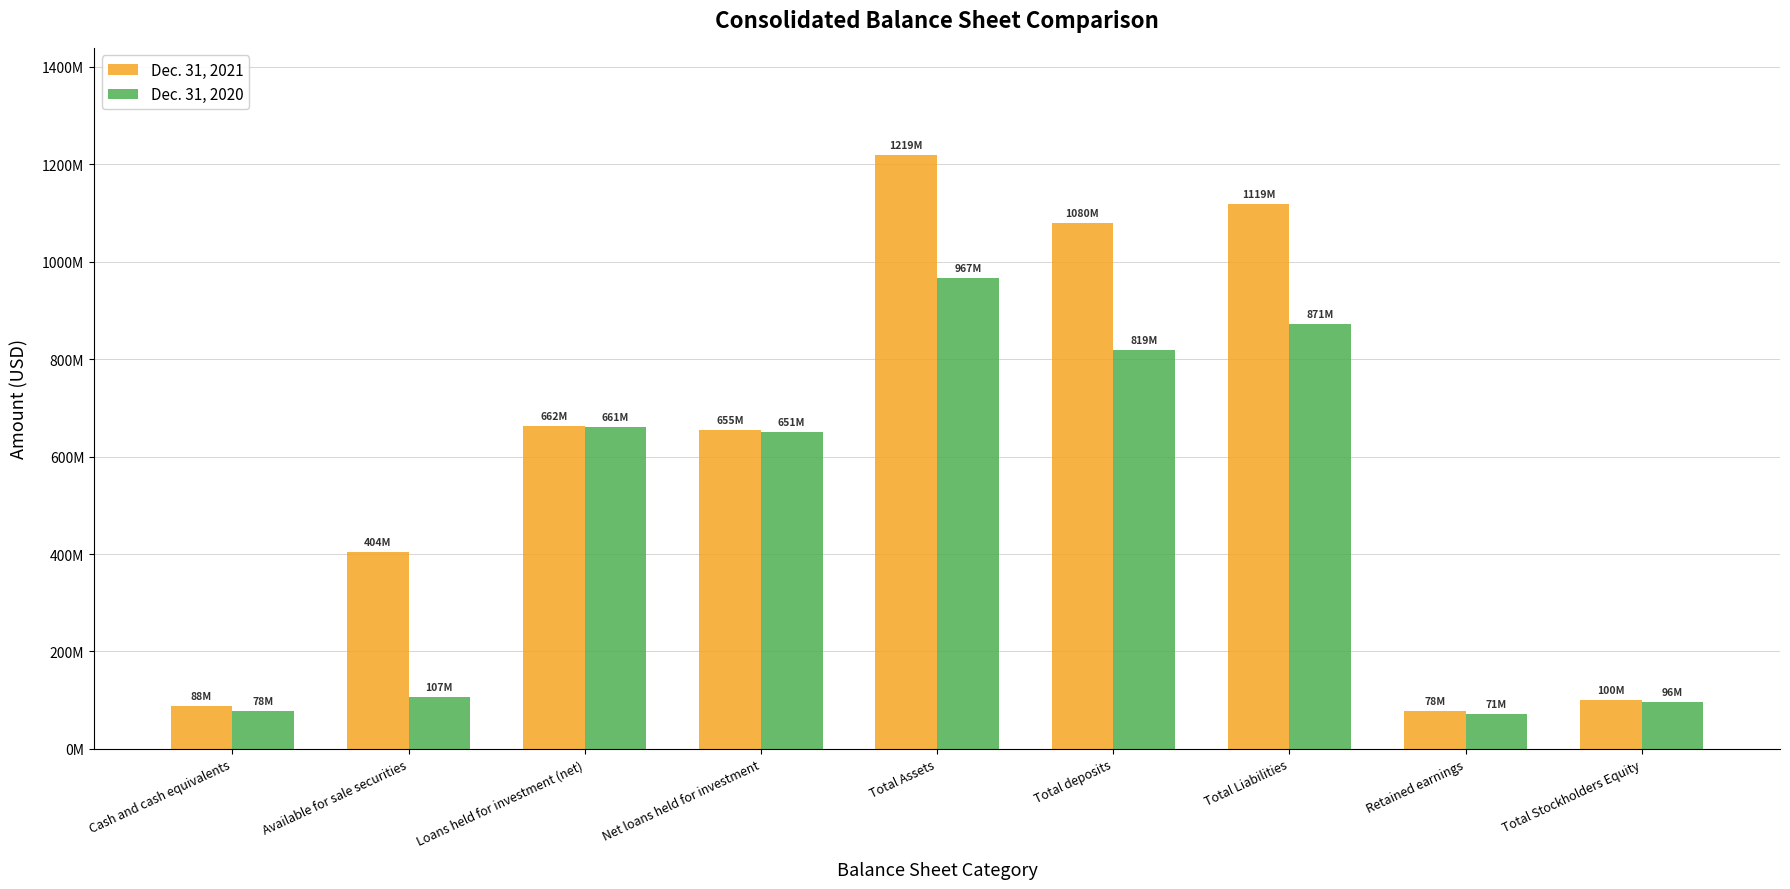

Reading right to left, what are all the values shown in this chart?

Dec. 31, 2021: 100456000	78350000	1118886000	1080295000	1219342000	654673000	662421000	403882000	88121000
Dec. 31, 2020: 95629000	71205000	871301000	818582000	966930000	650854000	661329000	106899000	78408000